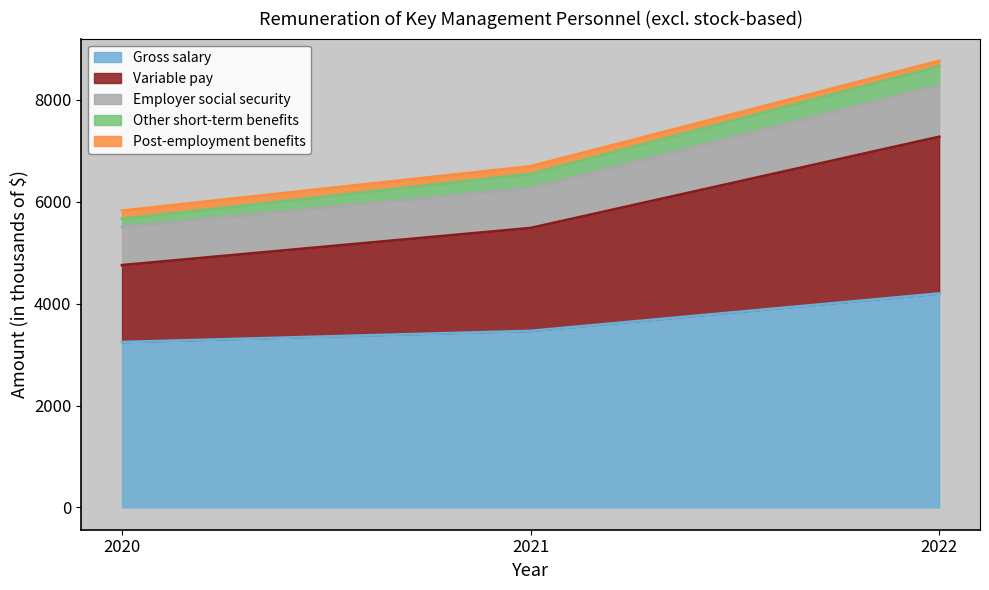

At how many categories does at least one series exceed 6428?

2